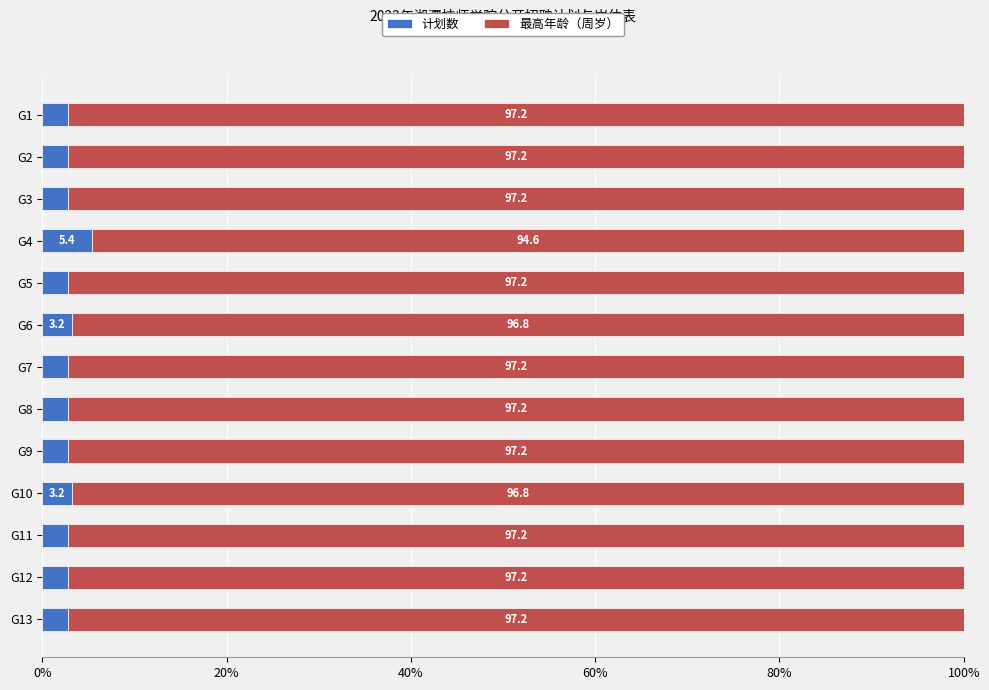

What is the total value across all series at G7?

100.0